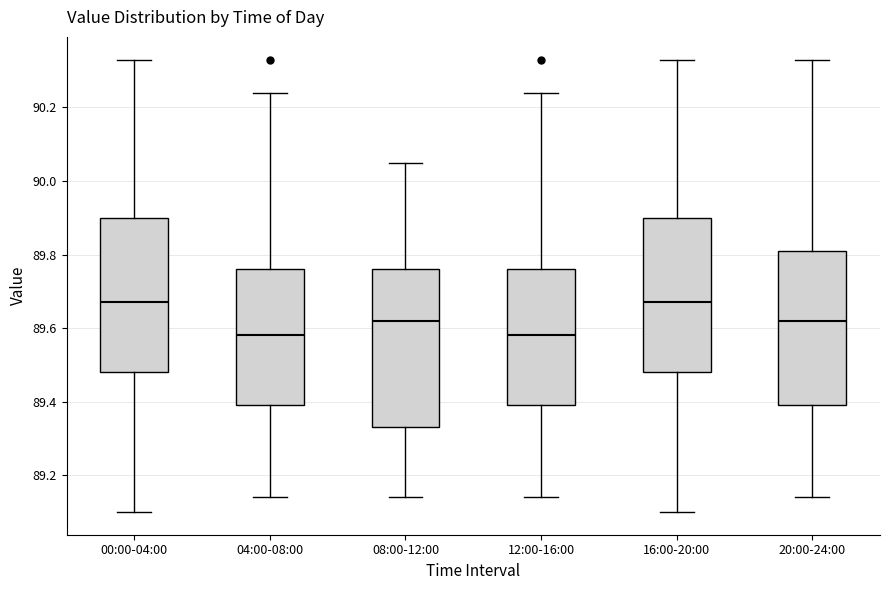

Reading left to right, read every box against the y-axis: the position of its median line, the range the box covers, and the ends of its whiskers. The values are not printed on the chart, so give them approximately, as read against the axis.

00:00-04:00: median 89.68, box 89.48 to 89.90, whiskers 89.10 to 90.34
04:00-08:00: median 89.58, box 89.40 to 89.76, whiskers 89.14 to 90.24
08:00-12:00: median 89.62, box 89.34 to 89.76, whiskers 89.14 to 90.06
12:00-16:00: median 89.58, box 89.40 to 89.76, whiskers 89.14 to 90.24
16:00-20:00: median 89.68, box 89.48 to 89.90, whiskers 89.10 to 90.34
20:00-24:00: median 89.62, box 89.40 to 89.82, whiskers 89.14 to 90.34